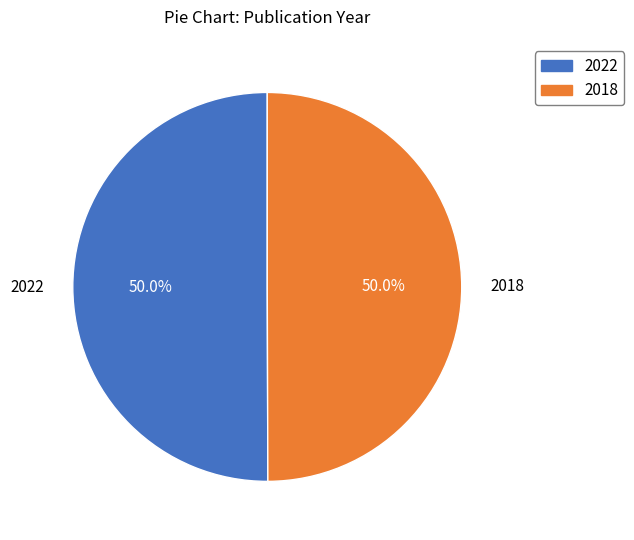

Is it true that 2018 is 50% of the pie?

True